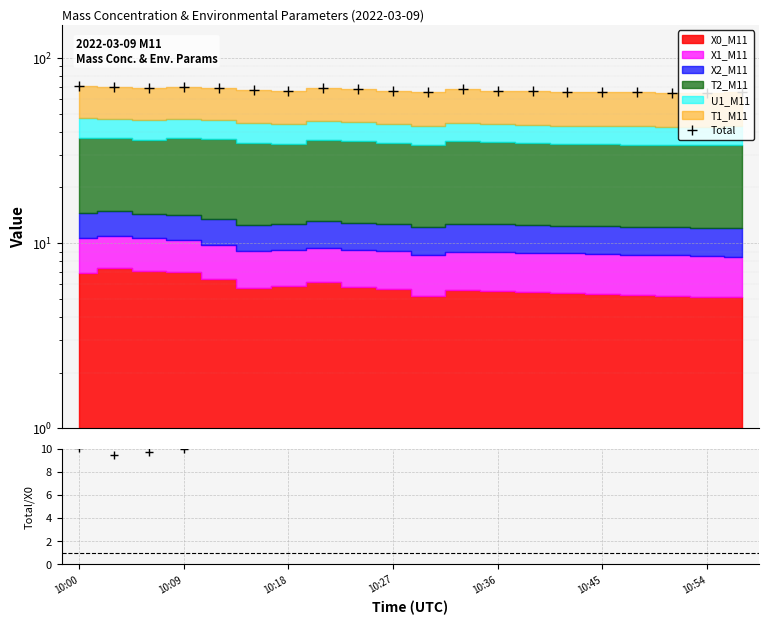

True or false: Total has a value of 68.0 at 8.

True